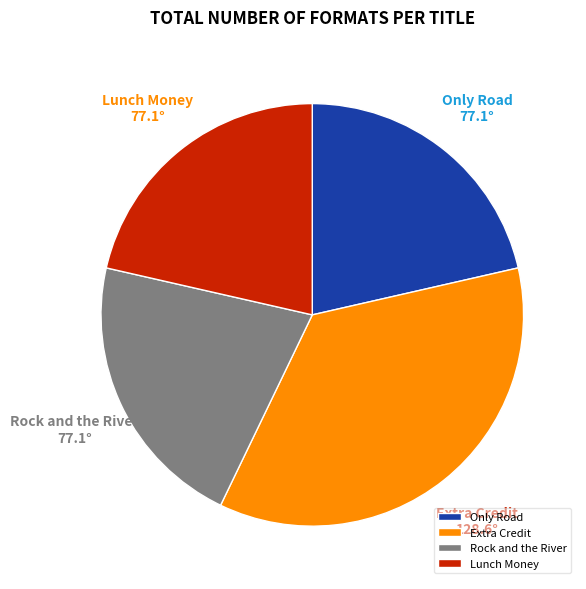

Approximately how many times larger is the value at Extra Credit compared to Only Road?

1.7